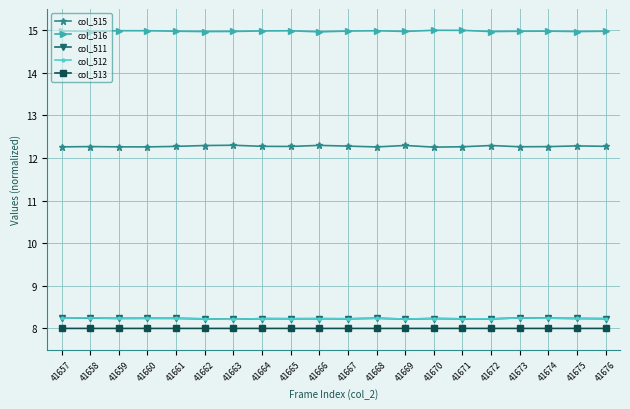

What is the minimum value for col_516?

15.0